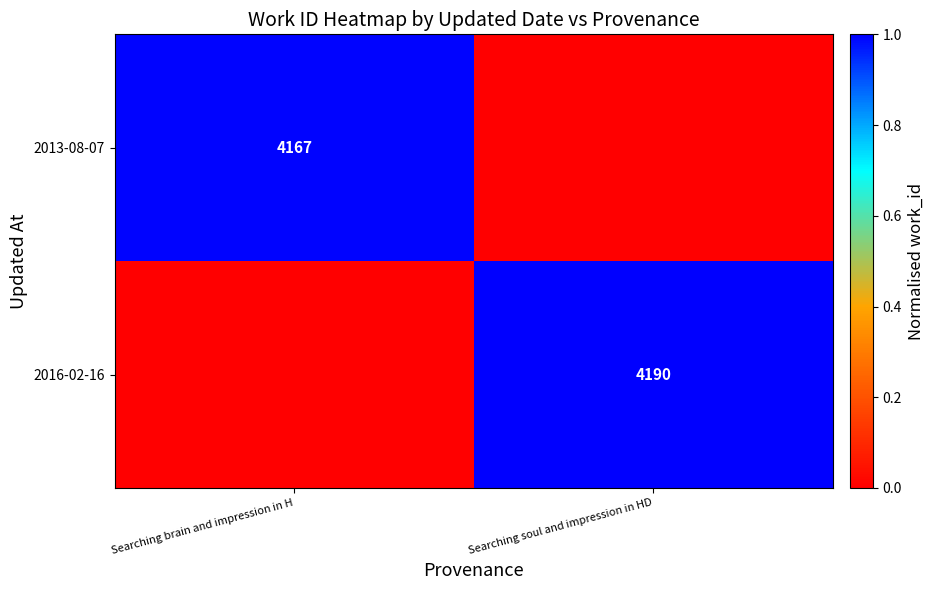

True or false: 2016-02-16 has a value of 4190 at Searching soul and impression in HD.

True